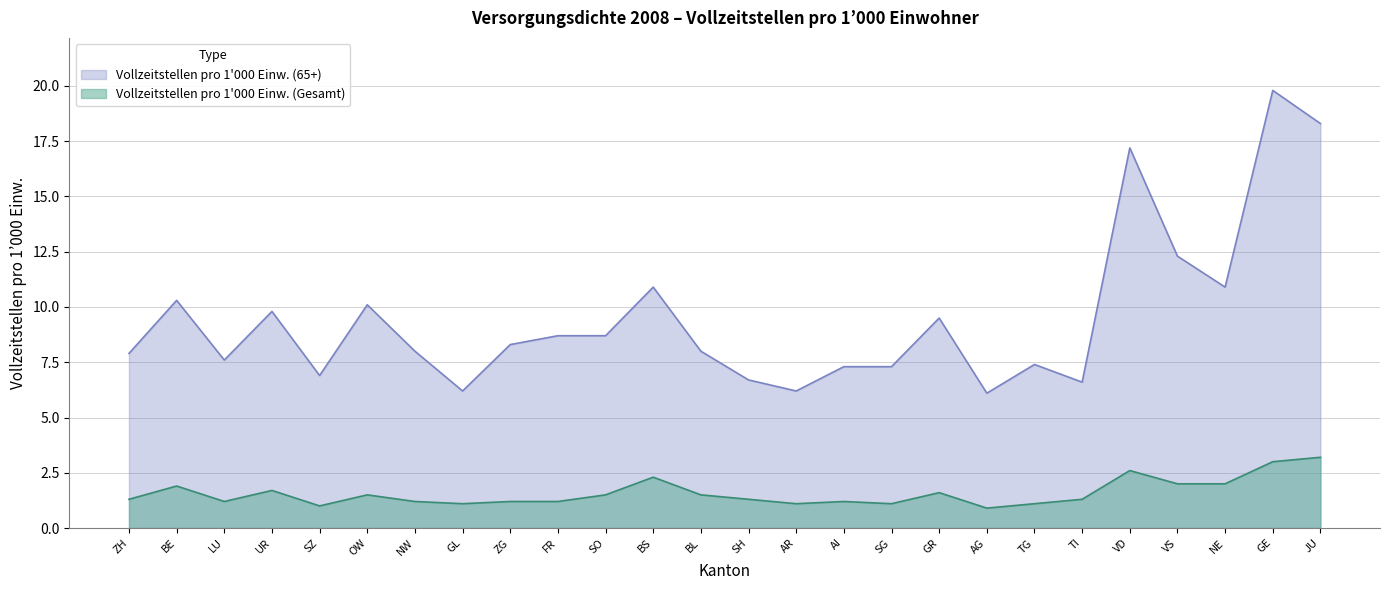

List the series in order of their overall mean, lowest first.

Vollzeitstellen pro 1'000 Einw. (Gesamt), Vollzeitstellen pro 1'000 Einw. (65+)